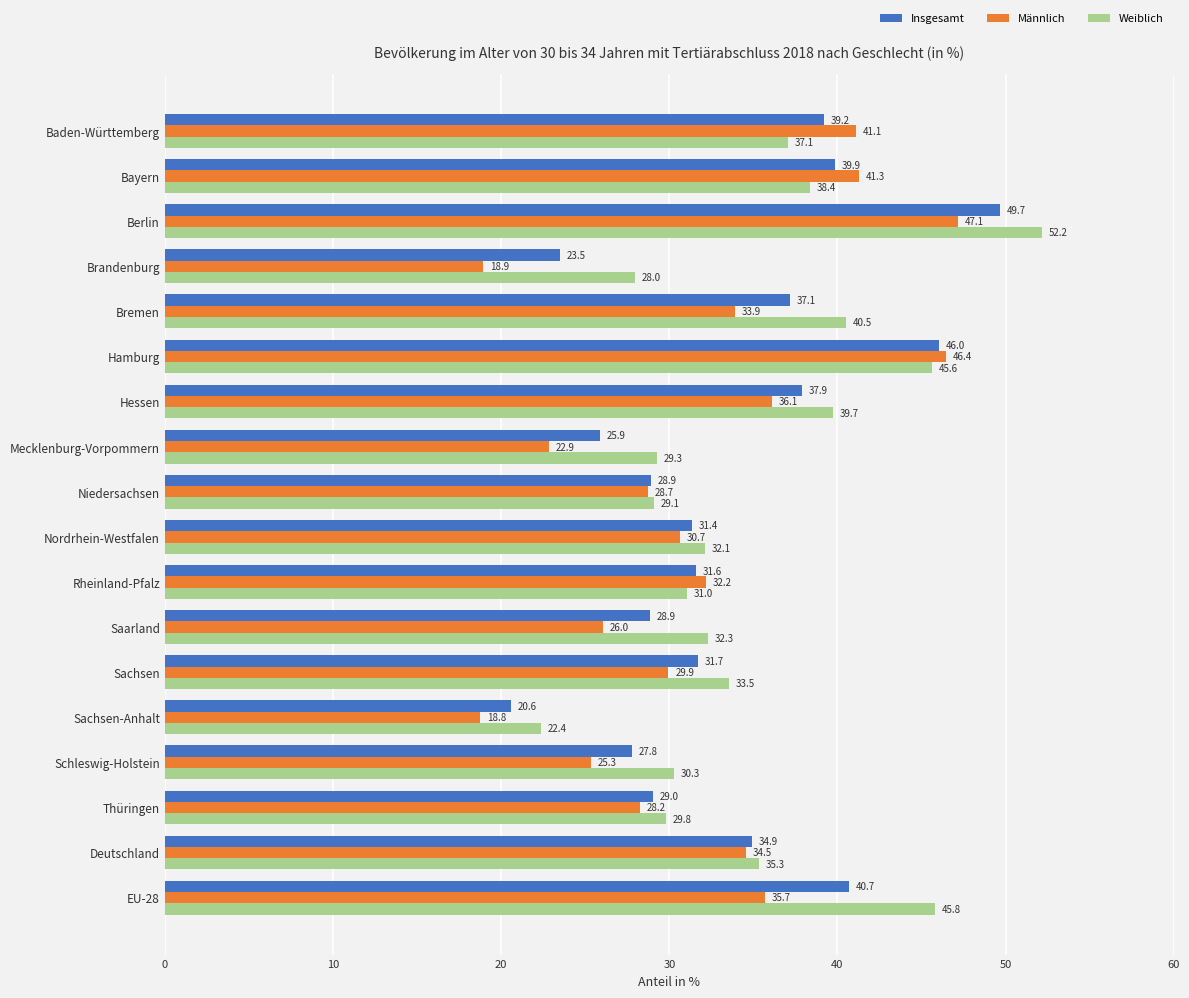

What is the sum of all Männlich values?

577.9